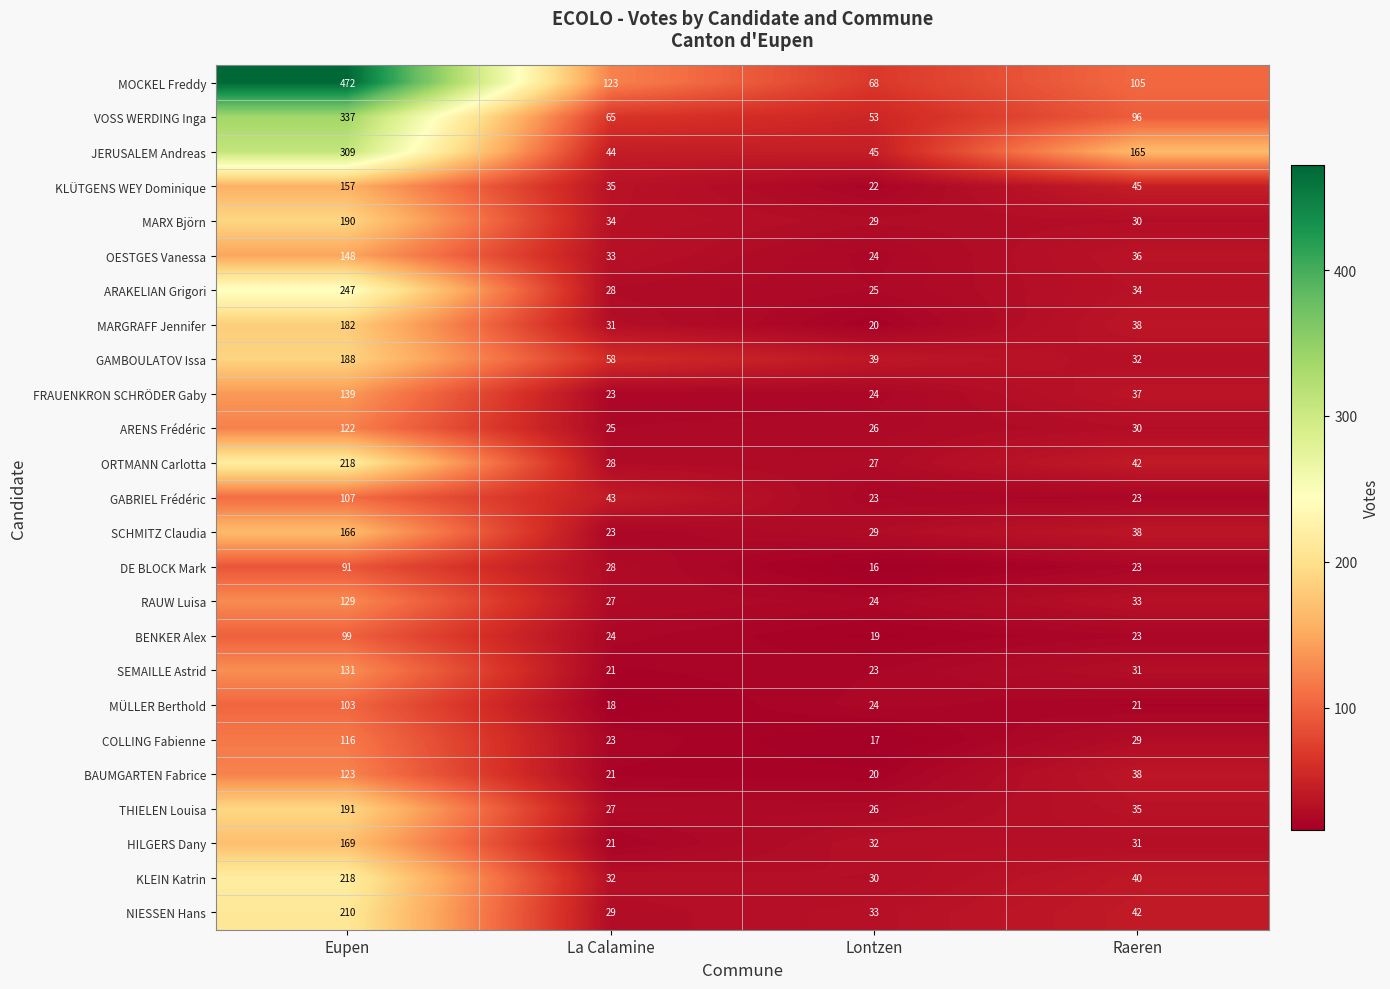

At how many categories does at least one series exceed 37?

4